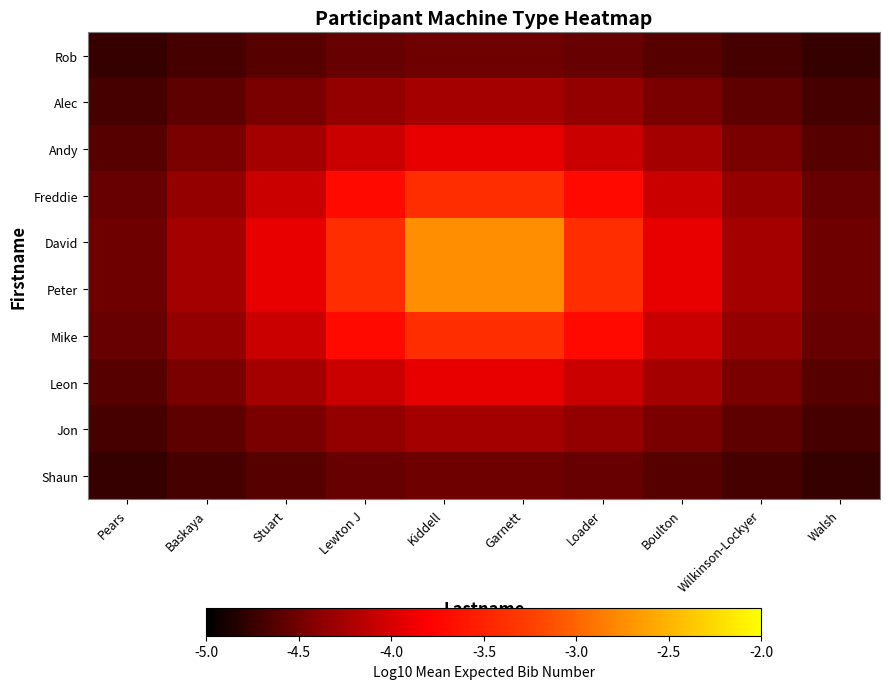

How many categories are shown in the chart?

10